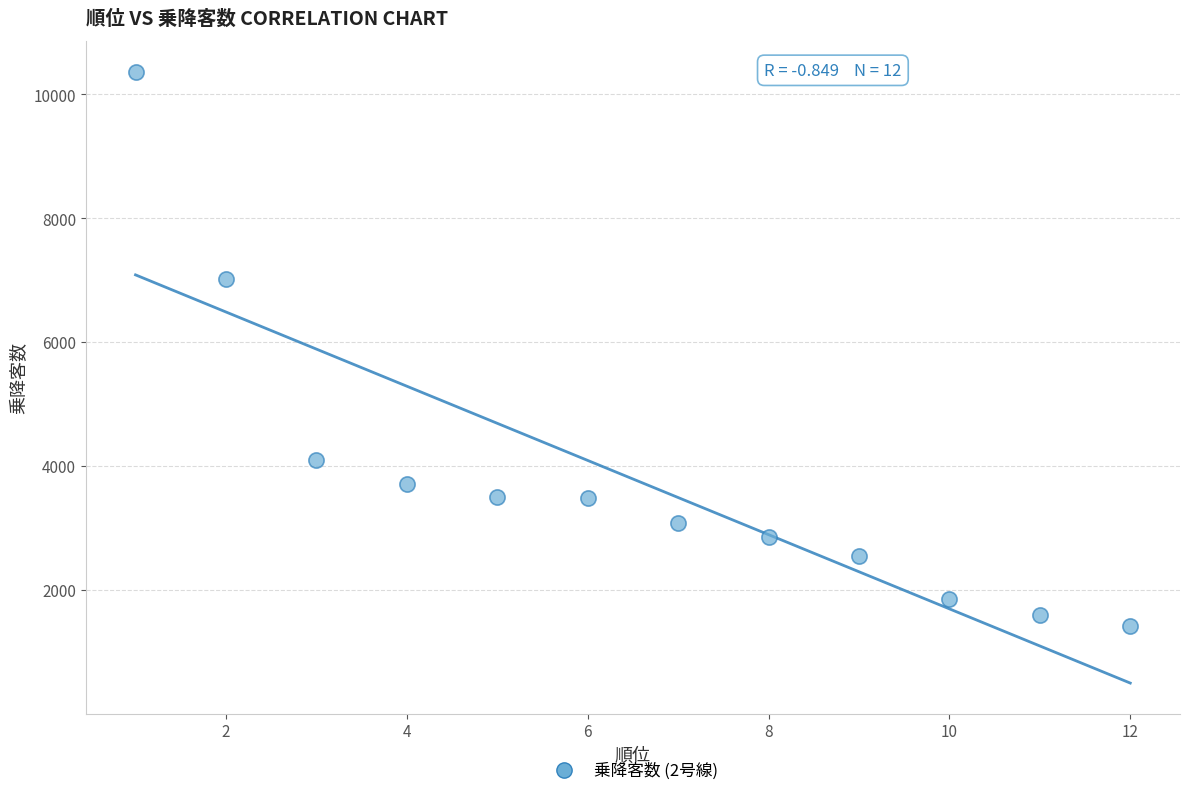

What Y value in the scatter plot is closest to 5889?

7021